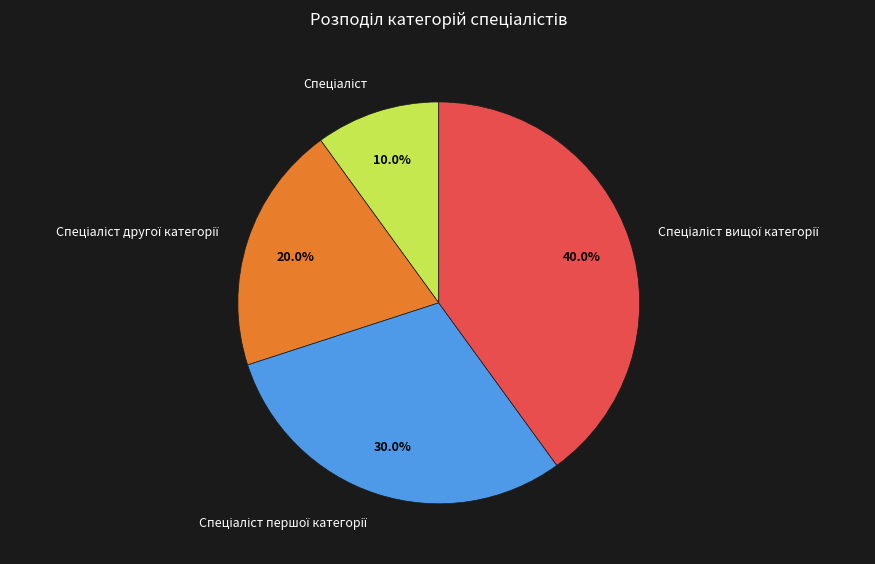

Is there a majority slice in this chart?

No